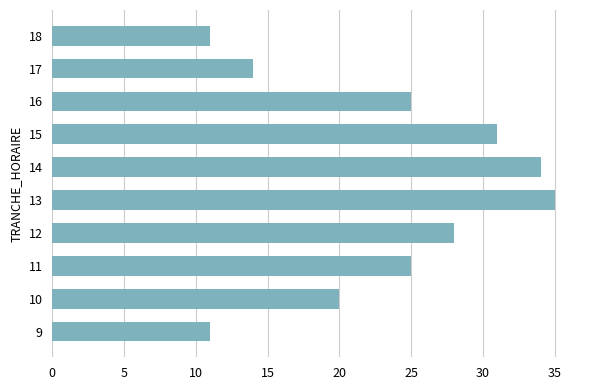

What is the difference between the maximum and second lowest values?

24